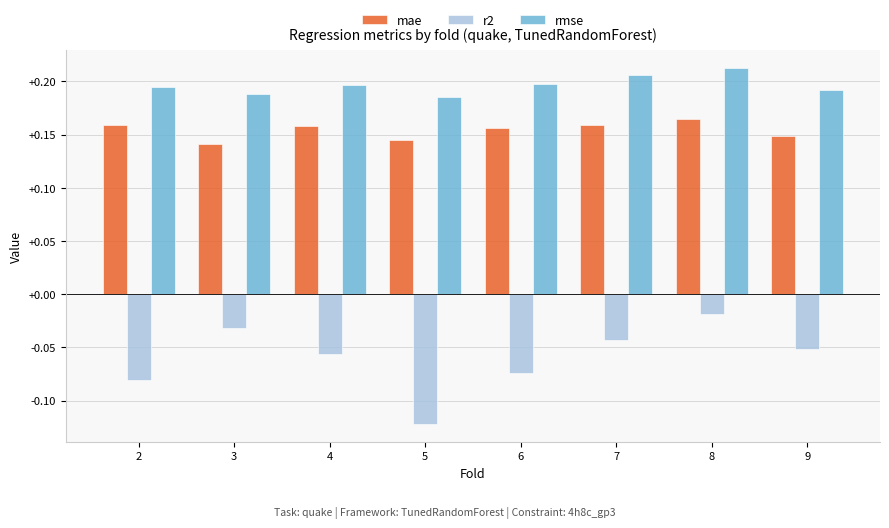

At which category is the sum across all series the highest?

8